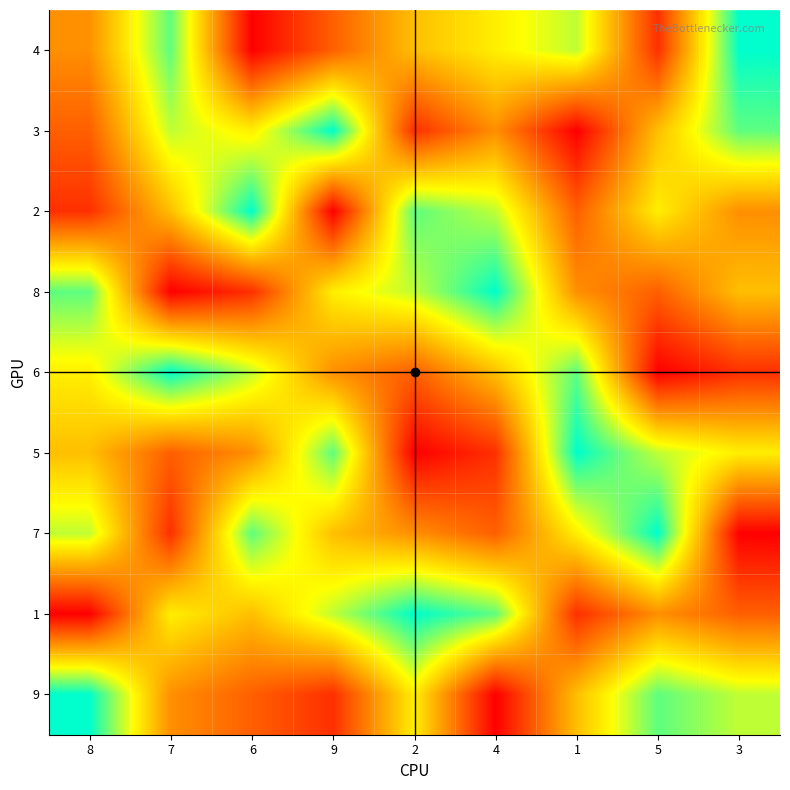

At 8, list the series in order from largest to smallest.

9, 8, 7, 6, 5, 4, 3, 2, 1